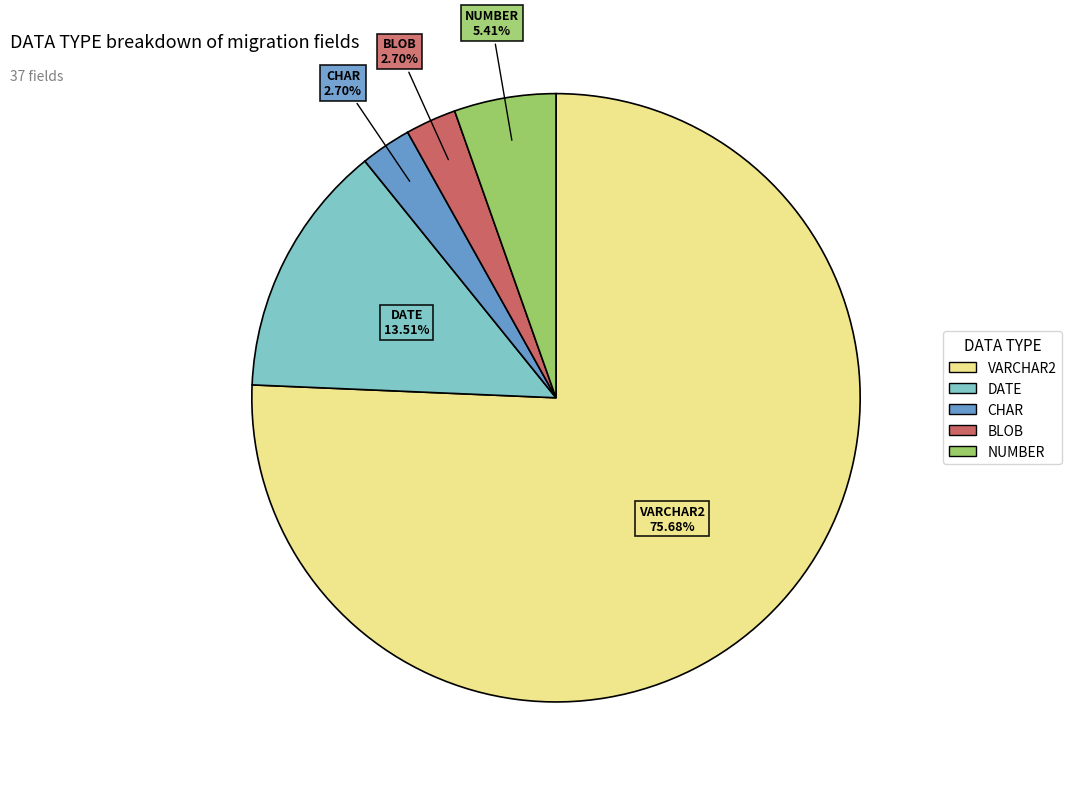

How many segments does this pie chart have?

5